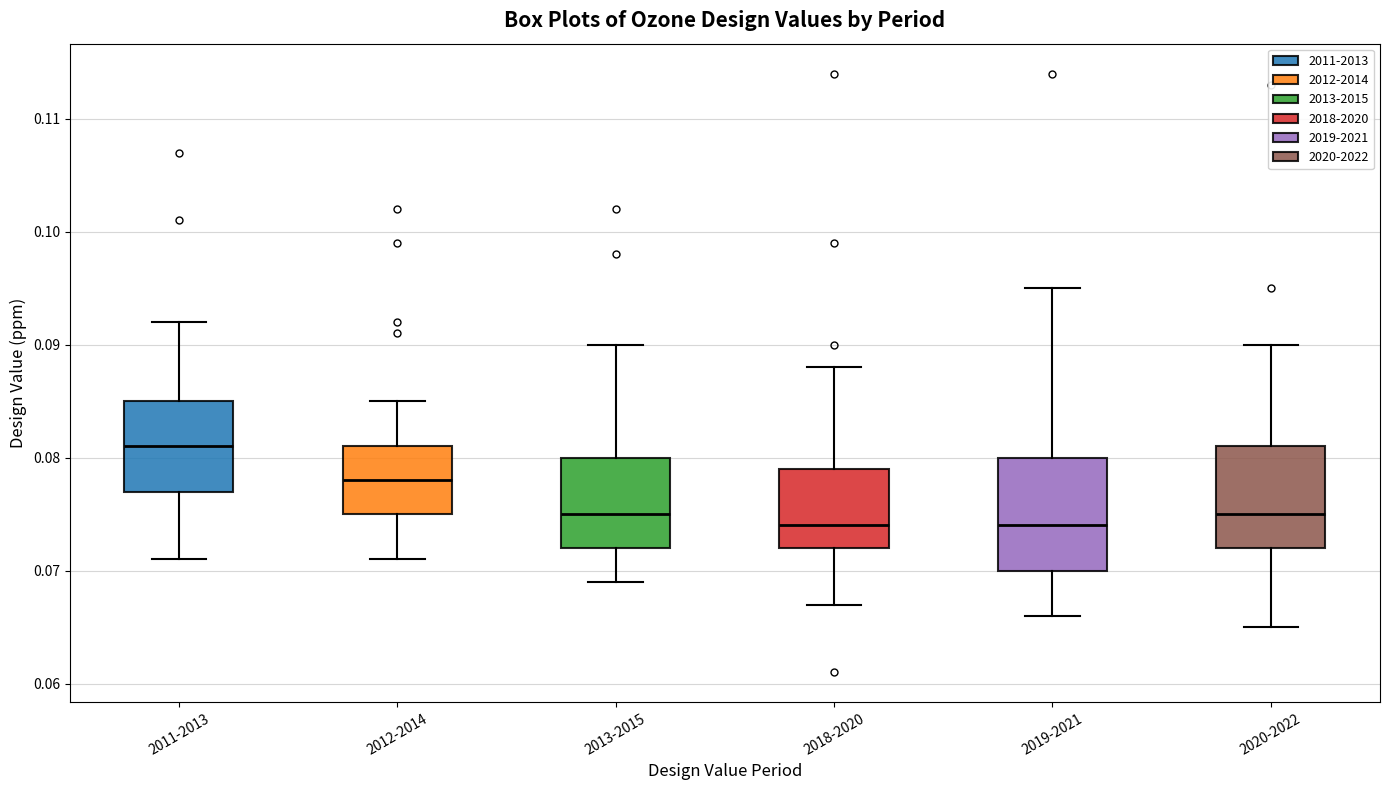

Where is the upper edge of the box for 2018-2020 on the y-axis? The values are not printed on the chart, so give them approximately, as read against the axis.

0.079